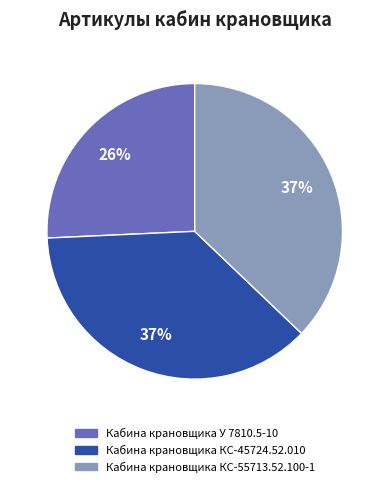

Does Кабина крановщика КС-45724.52.010 represent more than half of the total?

No